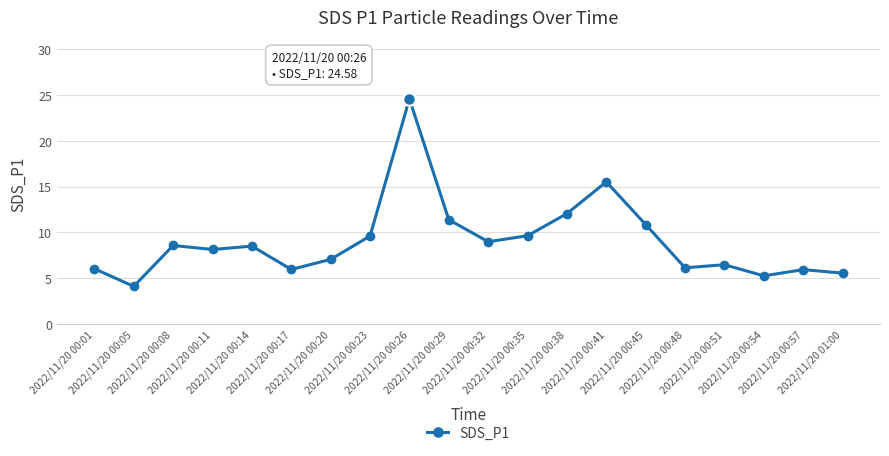

At which label does the data first exceed 8?

2022/11/20 00:08